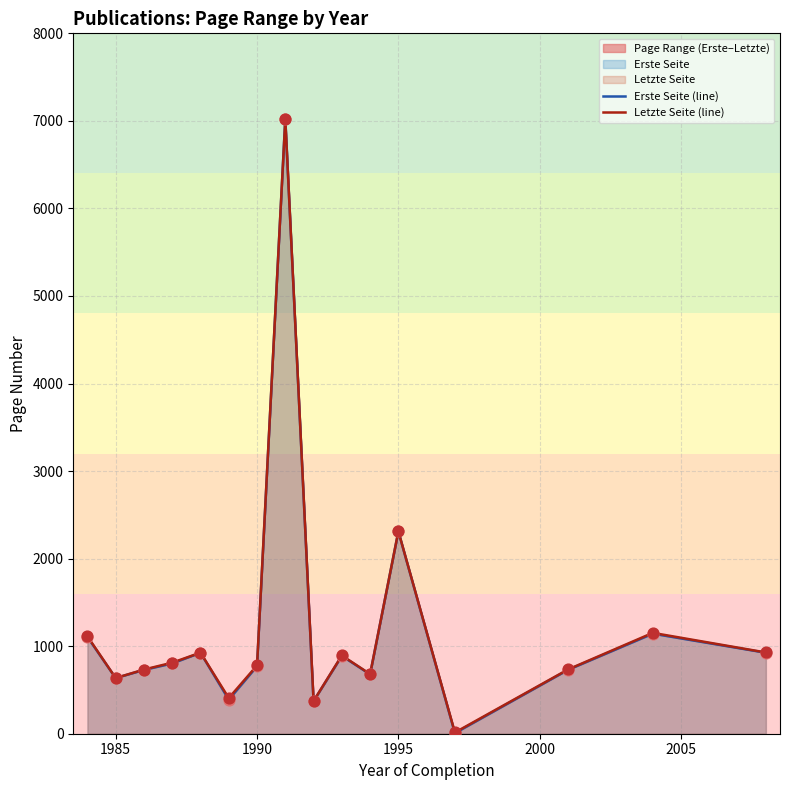

Which series reaches the minimum Y coordinate?

Erste Seite (line)